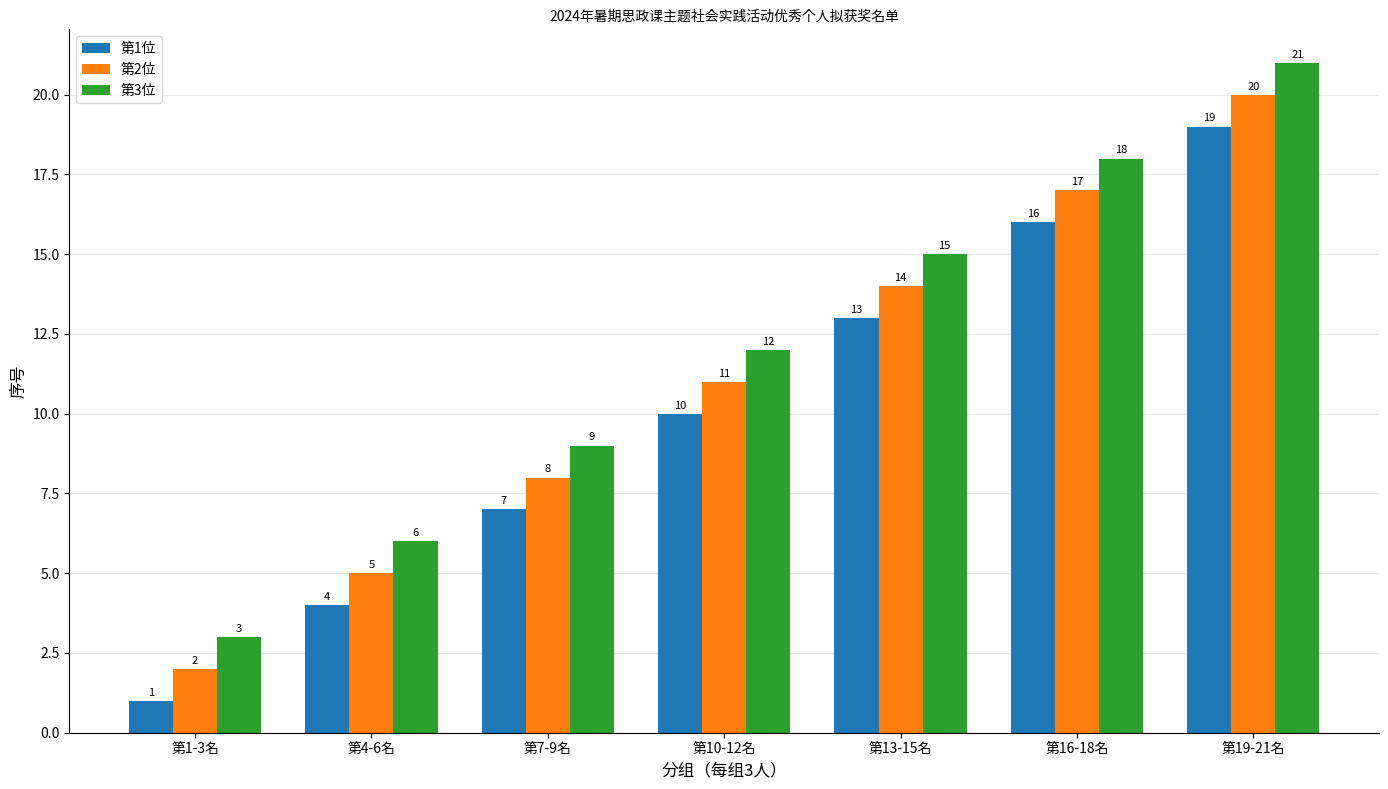

How many data points in 第2位 are less than 11?

3